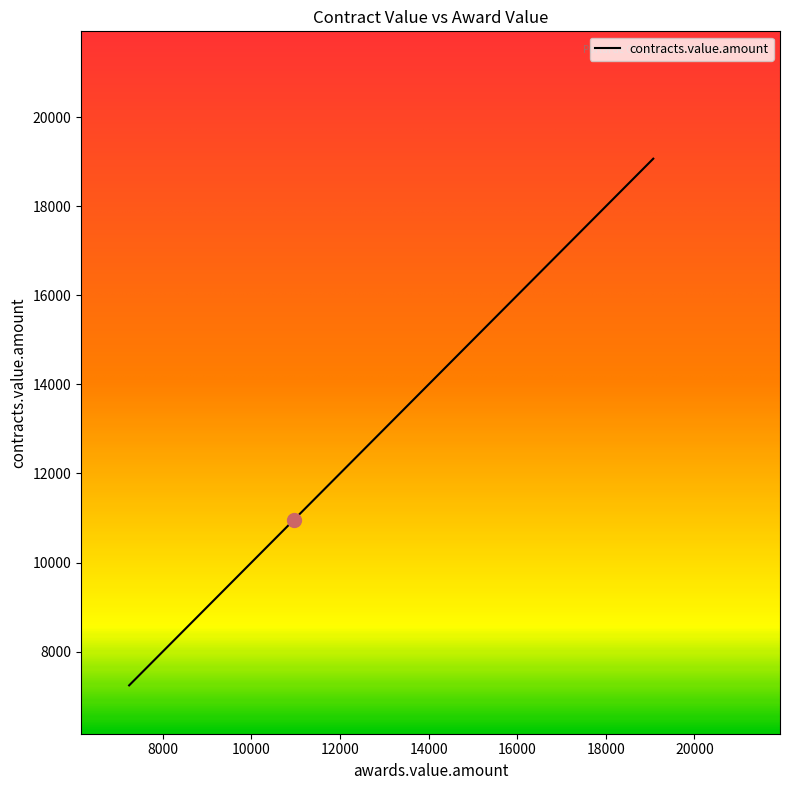

What is the approximate value at 3?

15840.0